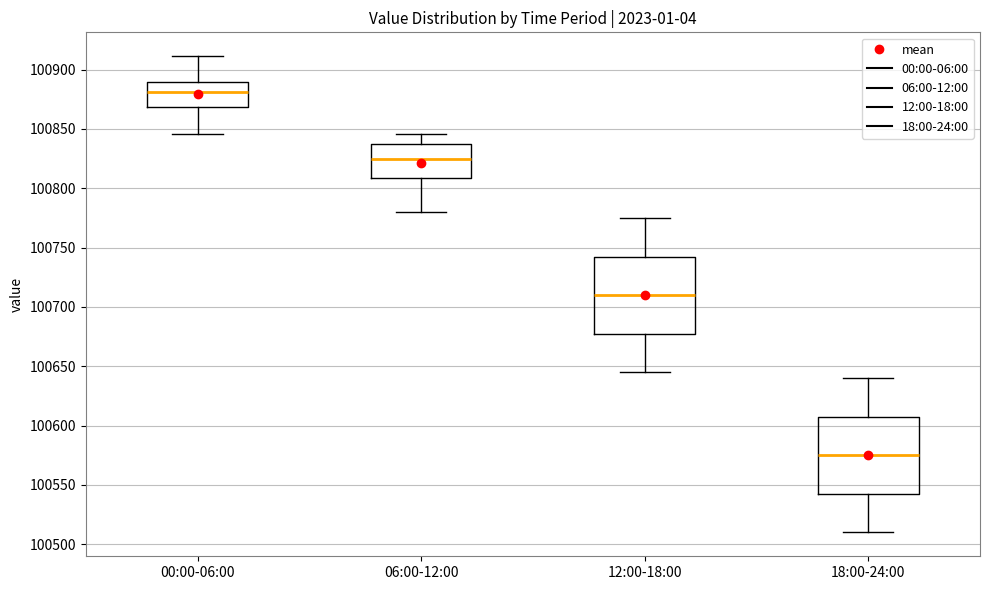

Reading left to right, read every box against the y-axis: the position of its median line, the range the box covers, and the ends of its whiskers. The values are not printed on the chart, so give them approximately, as read against the axis.

00:00-06:00: median 100880, box 100870 to 100890, whiskers 100845 to 100910
06:00-12:00: median 100825, box 100810 to 100835, whiskers 100780 to 100845
12:00-18:00: median 100710, box 100680 to 100745, whiskers 100645 to 100775
18:00-24:00: median 100575, box 100545 to 100610, whiskers 100510 to 100640